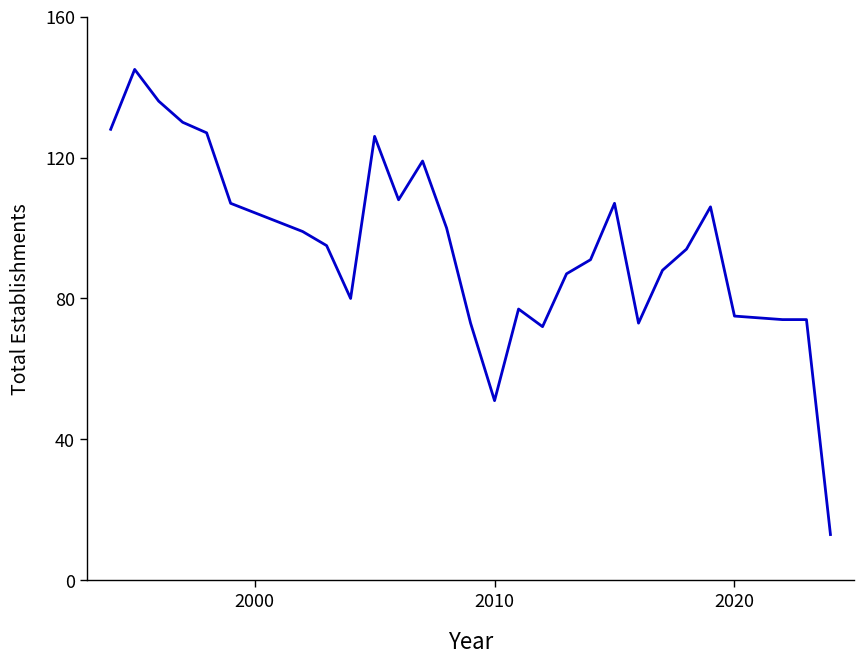

What is the minimum value shown in the chart?

13